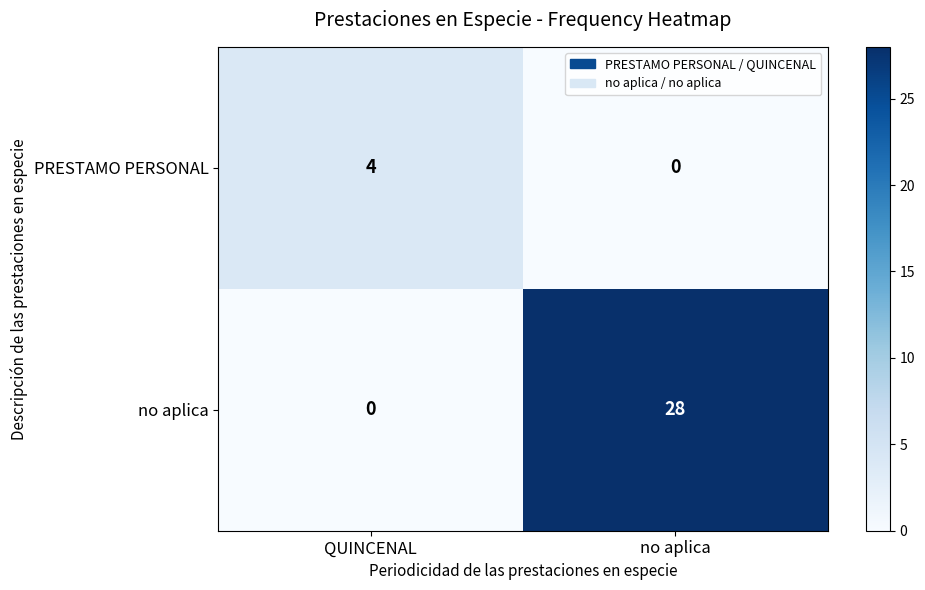

At how many categories does at least one series exceed 12?

1